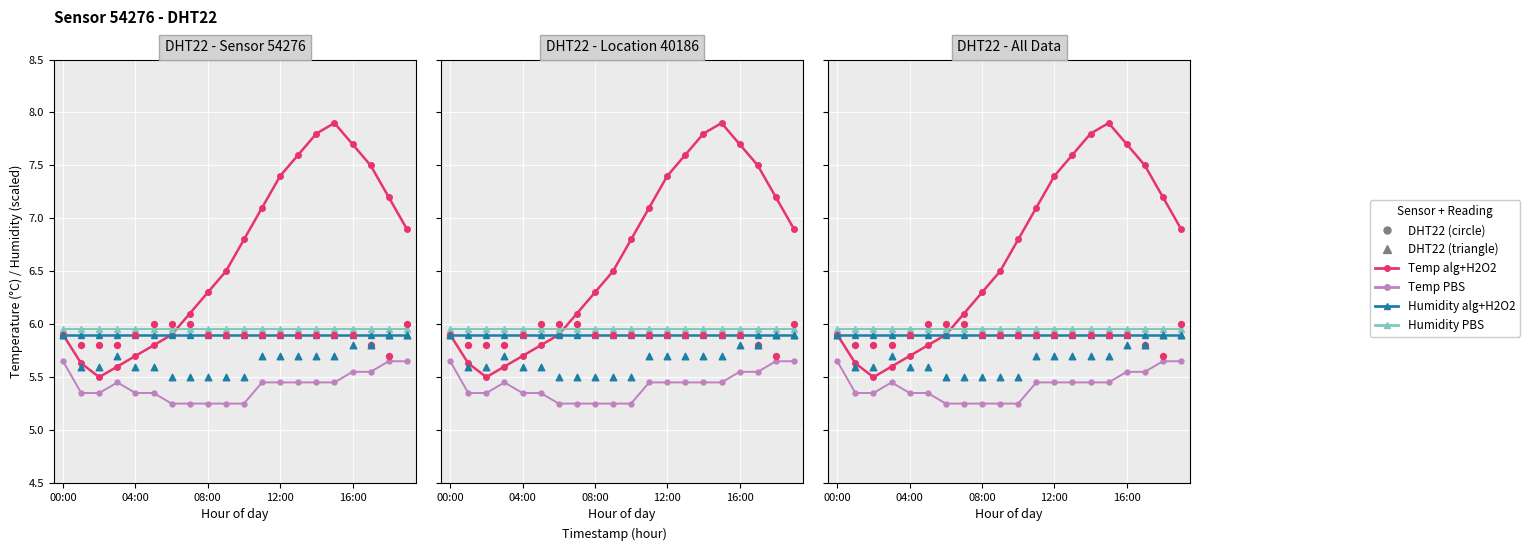

What is the total value across all series at 00:00?

35.2